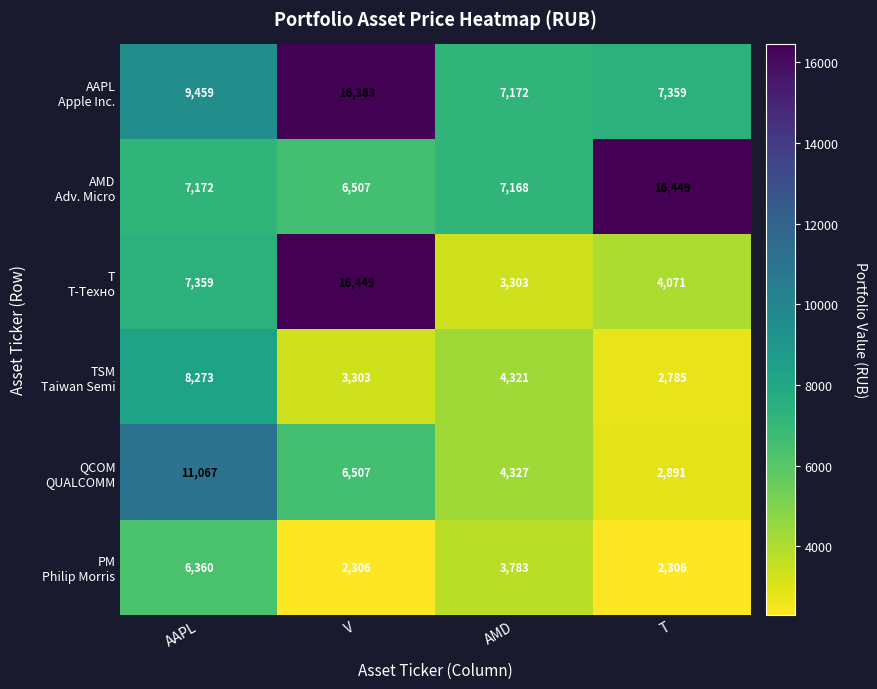

What is the smallest value displayed?

2306